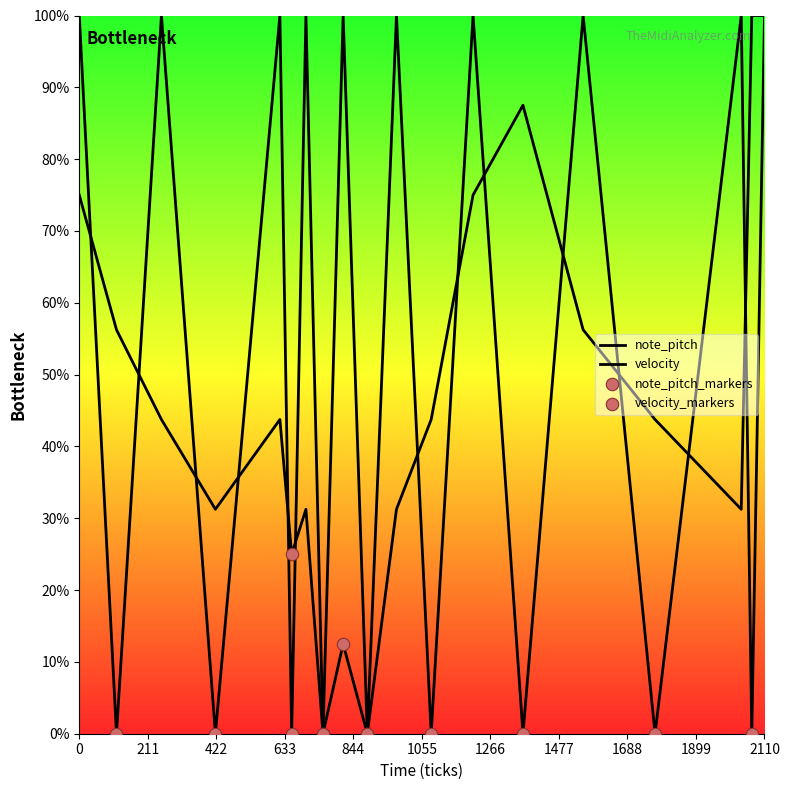

Which series reaches the maximum Y coordinate?

note_pitch